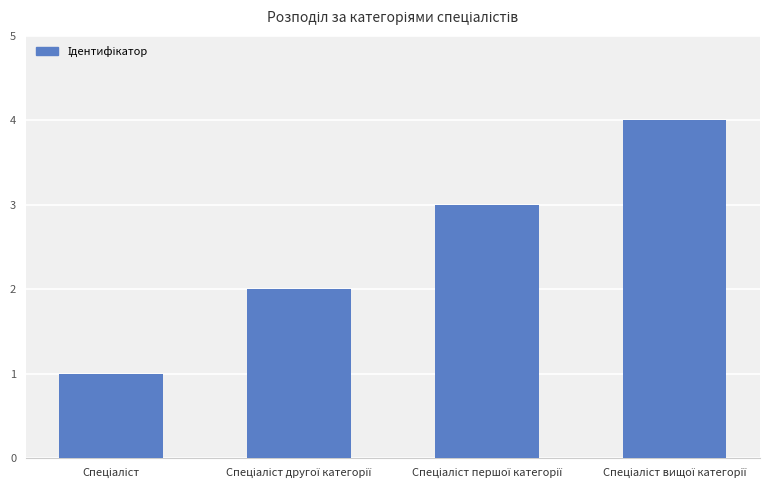

What is the greatest value displayed?

4